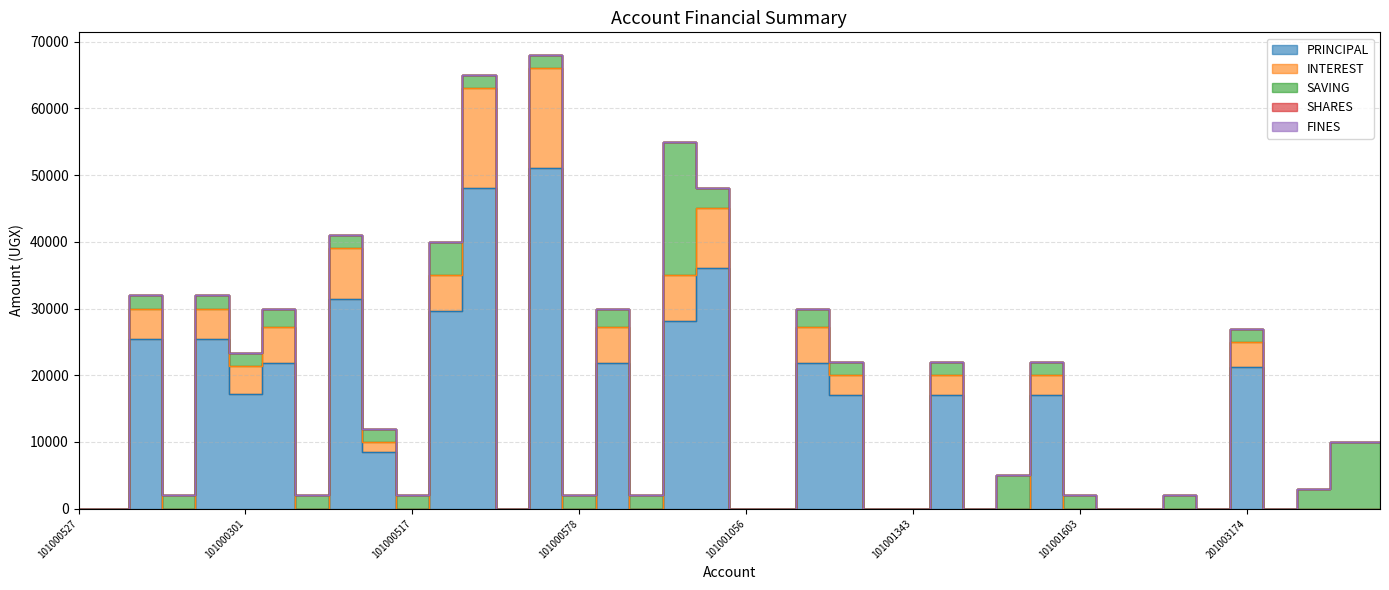

Reading left to right, extract all data points from this chart.

PRINCIPAL: 101000527=0	101000274=0	101000276=25500	101000278=0	101000279=25500	101000301=17200	101000364=21900	101000365=0	101000490=31500	201000491=8500	101000517=0	101000525=29700	101000528=48000	101000576=0	101000577=51000	101000578=0	101000597=21900	101000626=0	101000709=28200	101000870=36000	101001056=0	101001092=0	101001186=21900	101001198=17000	101001332=0	101001343=0	101001386=17000	101001447=0	101001468=0	101001525=17000	101001603=0	101001790=0	101002785=0	101002786=0	201002891=0	201003174=21200	201004576=0	201005335=0	201005342=0	201005538=0
INTEREST: 101000527=0	101000274=0	101000276=4500	101000278=0	101000279=4500	101000301=4200	101000364=5300	101000365=0	101000490=7500	201000491=1500	101000517=0	101000525=5300	101000528=15000	101000576=0	101000577=15000	101000578=0	101000597=5300	101000626=0	101000709=6800	101000870=9000	101001056=0	101001092=0	101001186=5300	101001198=3000	101001332=0	101001343=0	101001386=3000	101001447=0	101001468=0	101001525=3000	101001603=0	101001790=0	101002785=0	101002786=0	201002891=0	201003174=3800	201004576=0	201005335=0	201005342=0	201005538=0
SAVING: 101000527=0	101000274=0	101000276=2000	101000278=2000	101000279=2000	101000301=2000	101000364=2800	101000365=2000	101000490=2000	201000491=2000	101000517=2000	101000525=5000	101000528=2000	101000576=0	101000577=2000	101000578=2000	101000597=2800	101000626=2000	101000709=20000	101000870=3000	101001056=0	101001092=0	101001186=2800	101001198=2000	101001332=0	101001343=0	101001386=2000	101001447=0	101001468=5000	101001525=2000	101001603=2000	101001790=0	101002785=0	101002786=2000	201002891=0	201003174=2000	201004576=0	201005335=3000	201005342=10000	201005538=10000
SHARES: 101000527=0	101000274=0	101000276=0	101000278=0	101000279=0	101000301=0	101000364=0	101000365=0	101000490=0	201000491=0	101000517=0	101000525=0	101000528=0	101000576=0	101000577=0	101000578=0	101000597=0	101000626=0	101000709=0	101000870=0	101001056=0	101001092=0	101001186=0	101001198=0	101001332=0	101001343=0	101001386=0	101001447=0	101001468=0	101001525=0	101001603=0	101001790=0	101002785=0	101002786=0	201002891=0	201003174=0	201004576=0	201005335=0	201005342=0	201005538=0
FINES: 101000527=0	101000274=0	101000276=0	101000278=0	101000279=0	101000301=0	101000364=0	101000365=0	101000490=0	201000491=0	101000517=0	101000525=0	101000528=0	101000576=0	101000577=0	101000578=0	101000597=0	101000626=0	101000709=0	101000870=0	101001056=0	101001092=0	101001186=0	101001198=0	101001332=0	101001343=0	101001386=0	101001447=0	101001468=0	101001525=0	101001603=0	101001790=0	101002785=0	101002786=0	201002891=0	201003174=0	201004576=0	201005335=0	201005342=0	201005538=0